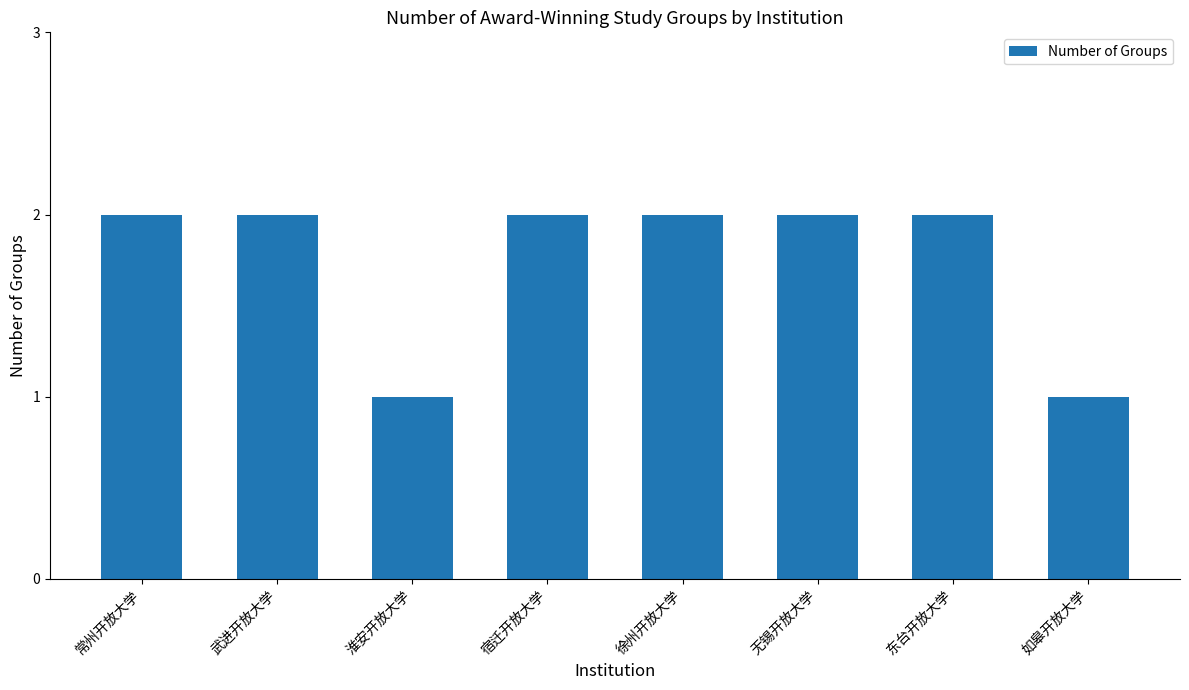

Are the bars grouped side by side (vs. stacked)?

No